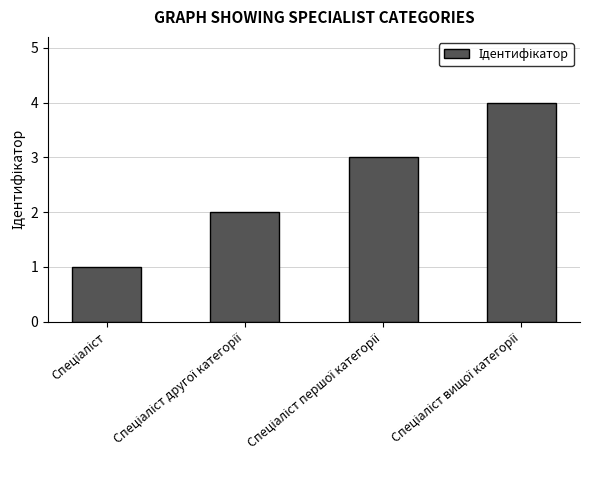

Does the chart contain stacked bars?

No